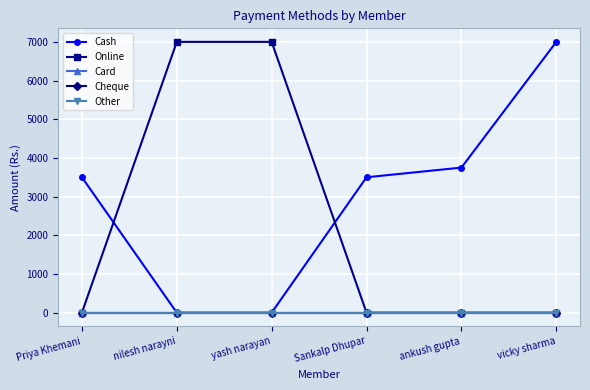

Where is Cheque nearest to the value 0?

Priya Khemani